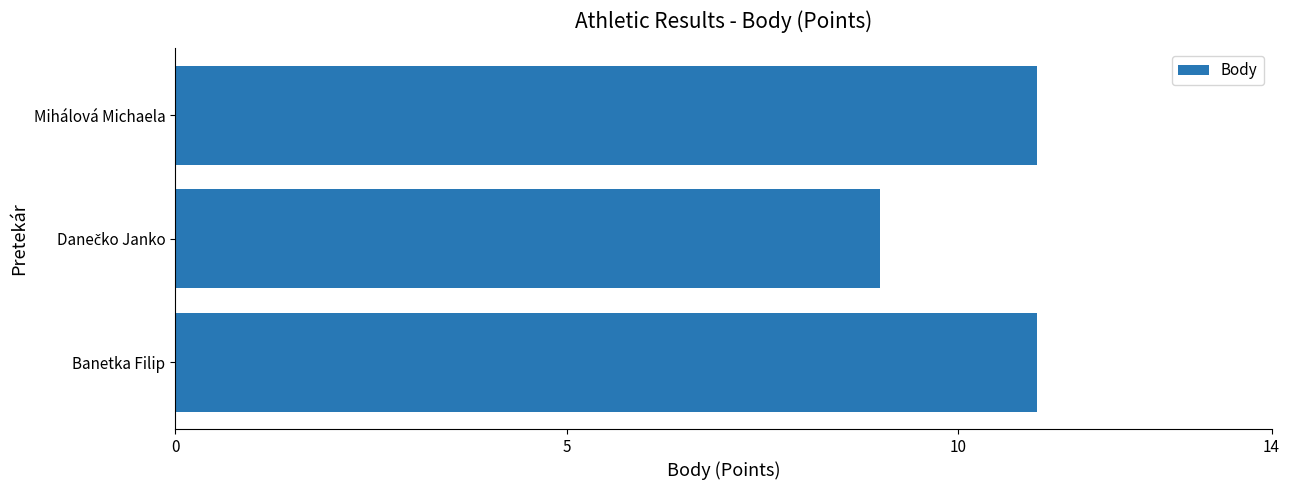

Are the bars horizontal?

Yes